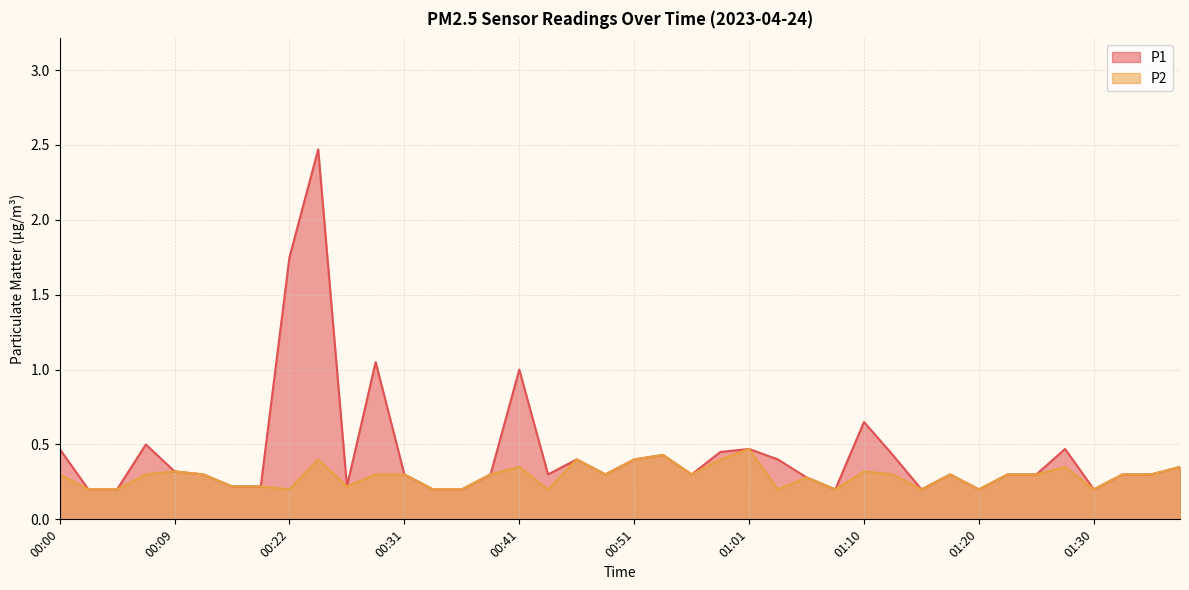

Which category has the highest value across all series?

00:24